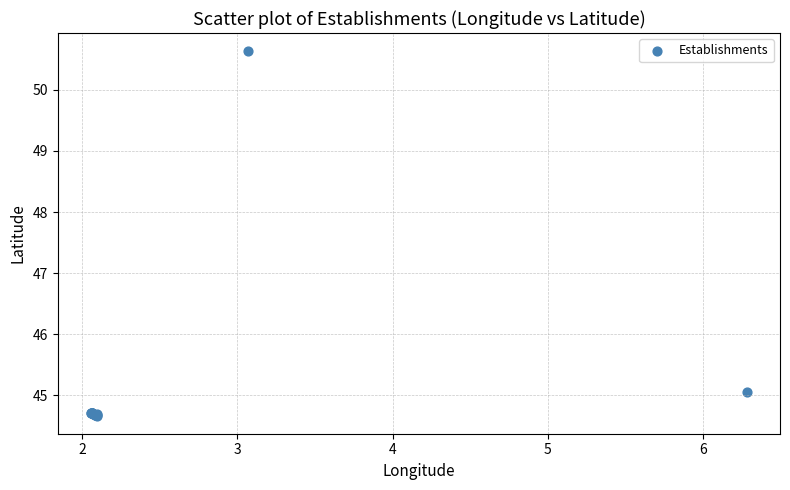

What Y value in the scatter plot is closest to 47?

45.1